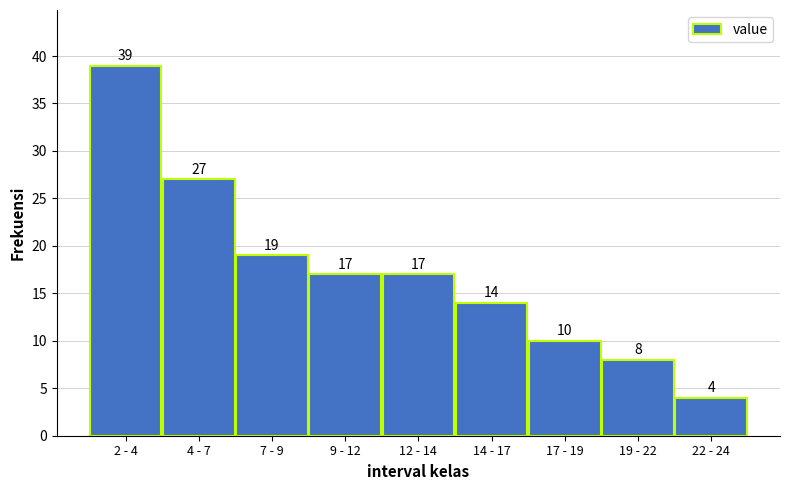

Reading left to right, what are all the values shown in this chart?

39	27	19	17	17	14	10	8	4